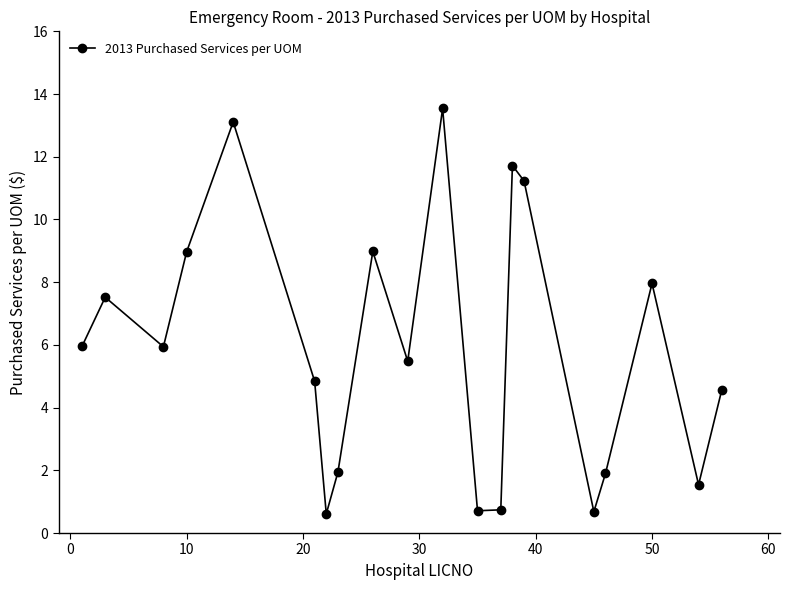

What is the greatest value displayed?

13.5